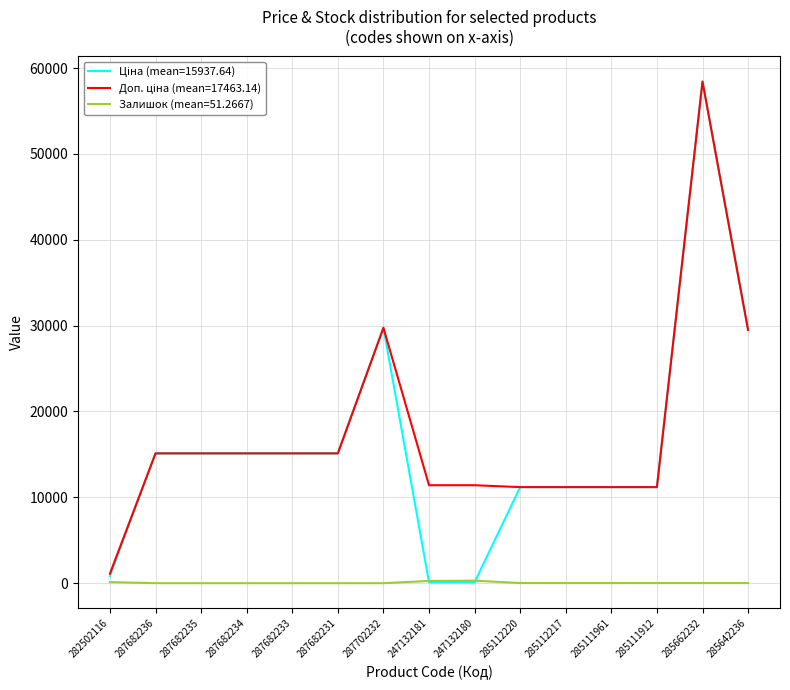

What is the spread (max minus min) of values at 287682236?

15120.0